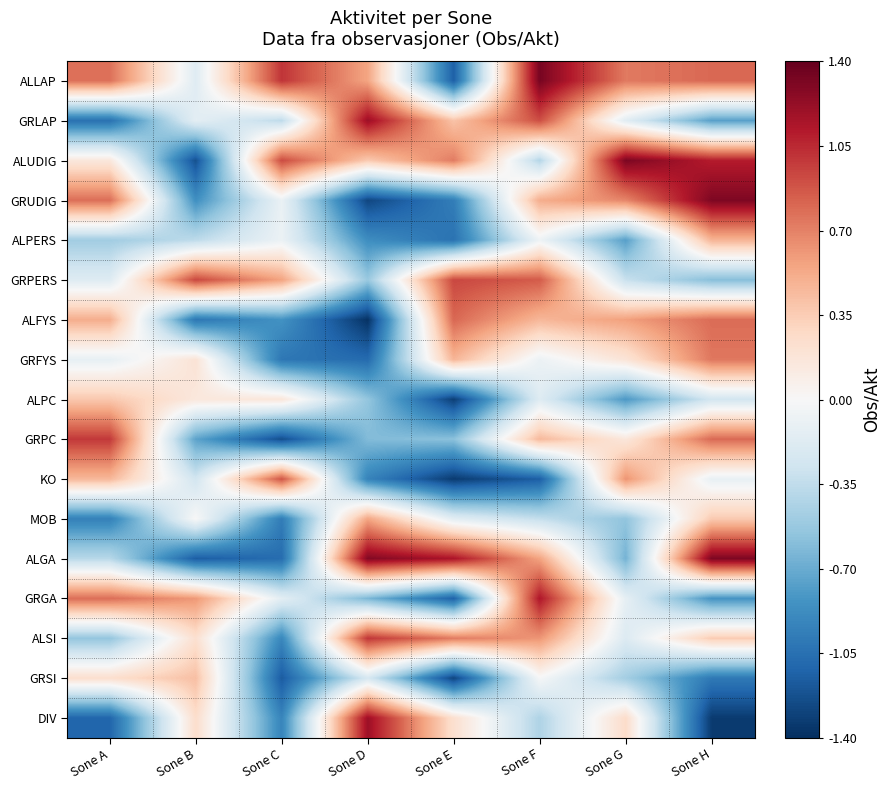

What is the total value across all series at Sone H?

3.2